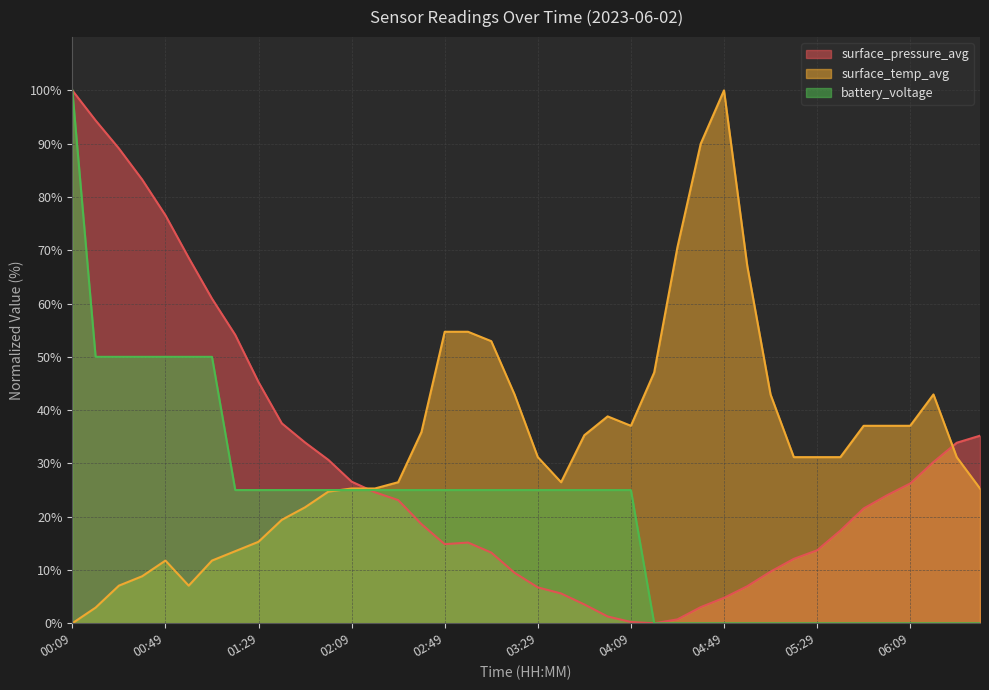

What is the label of the 7th point from the left?

01:09